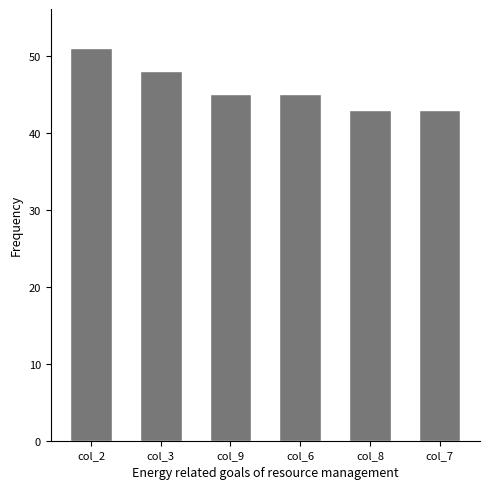

Which label corresponds to the largest value in the chart?

col_2